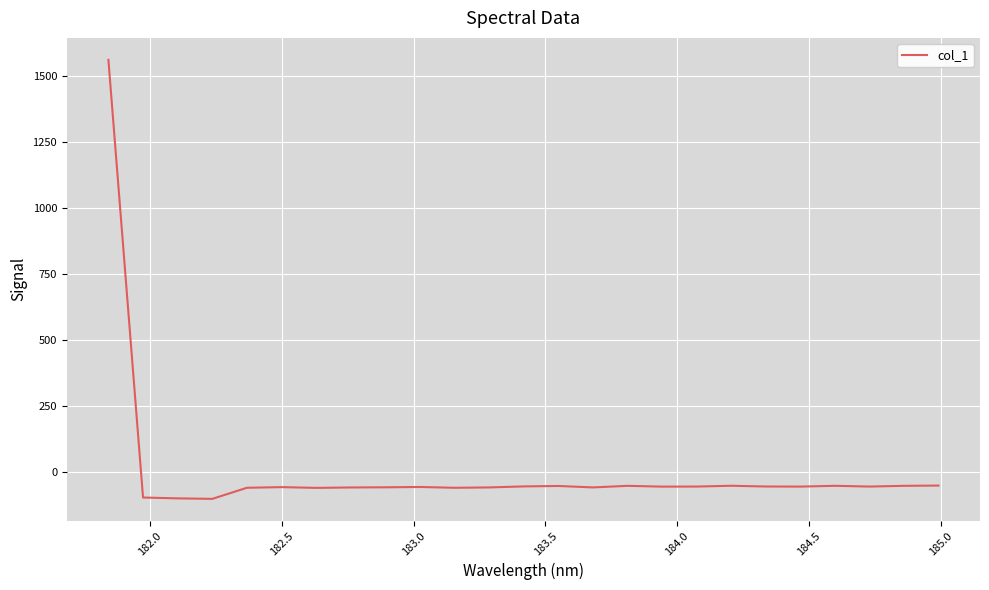

What is the greatest value displayed?

1559.3